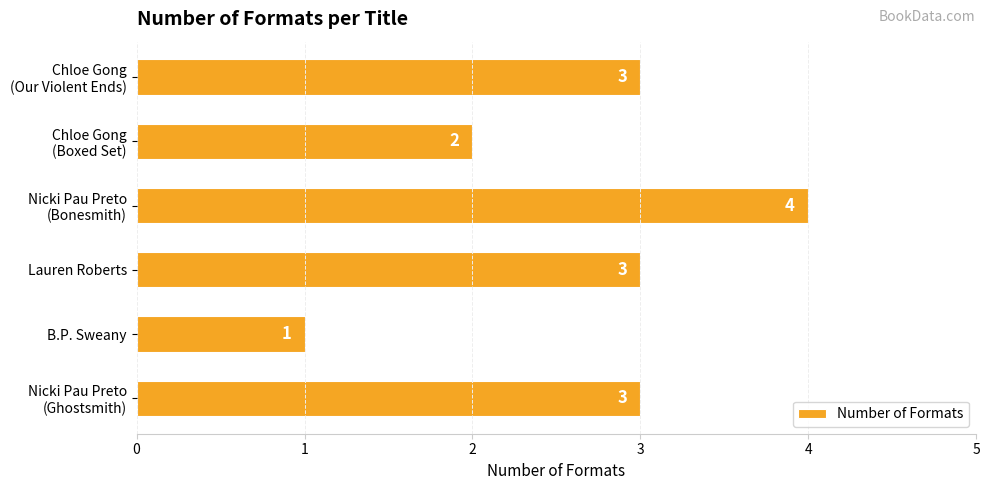

Reading bottom to top, what are all the values shown in this chart?

3	1	3	4	2	3